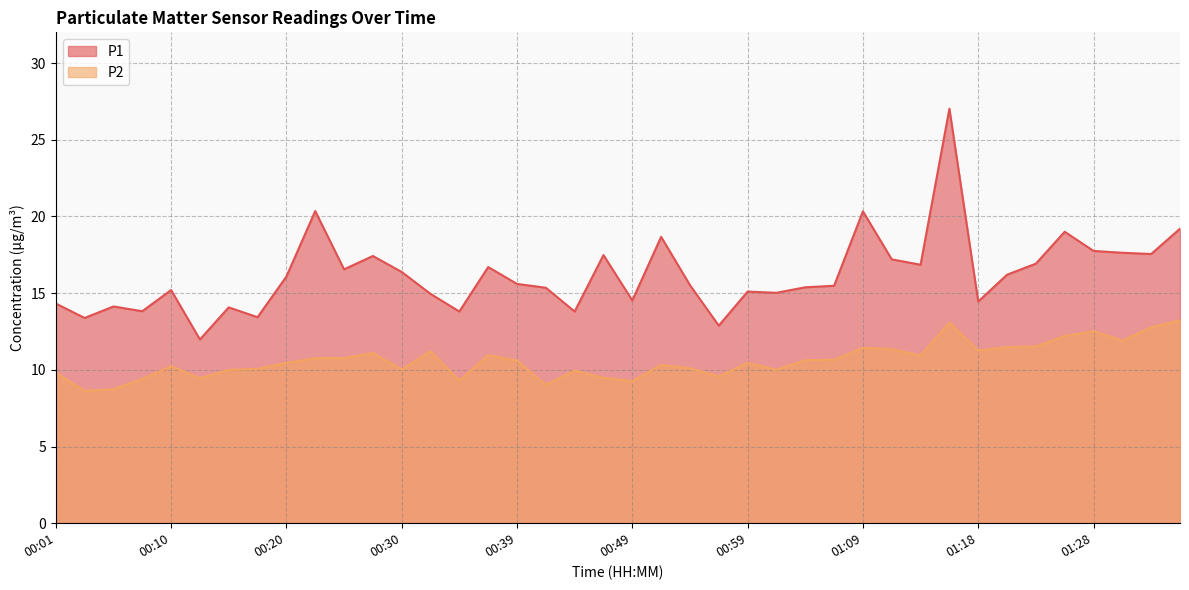

What is the spread (max minus min) of values at 00:18?

3.4